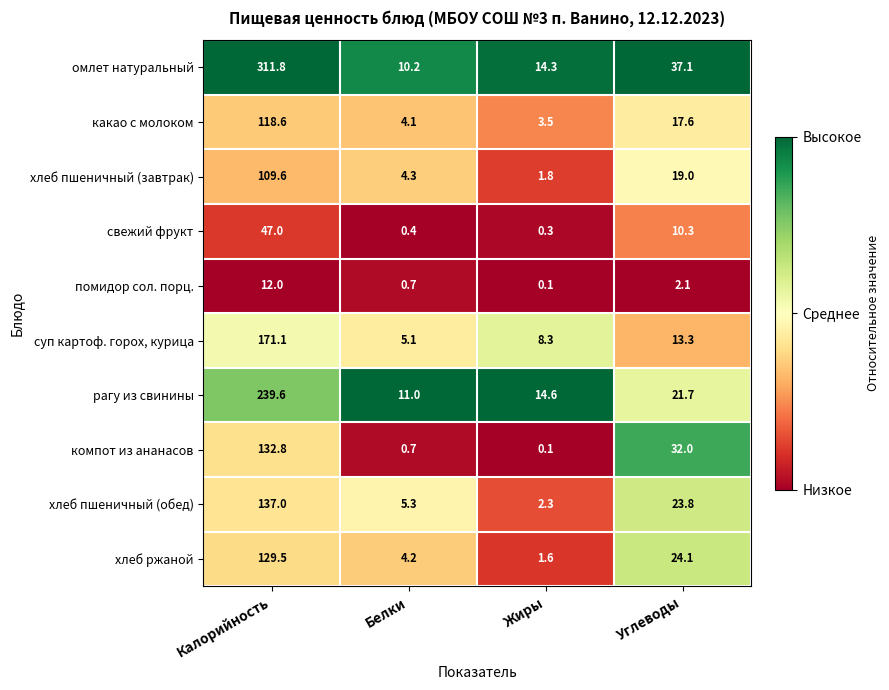

What is the difference between the свежий фрукт values at Калорийность and Белки?

46.6